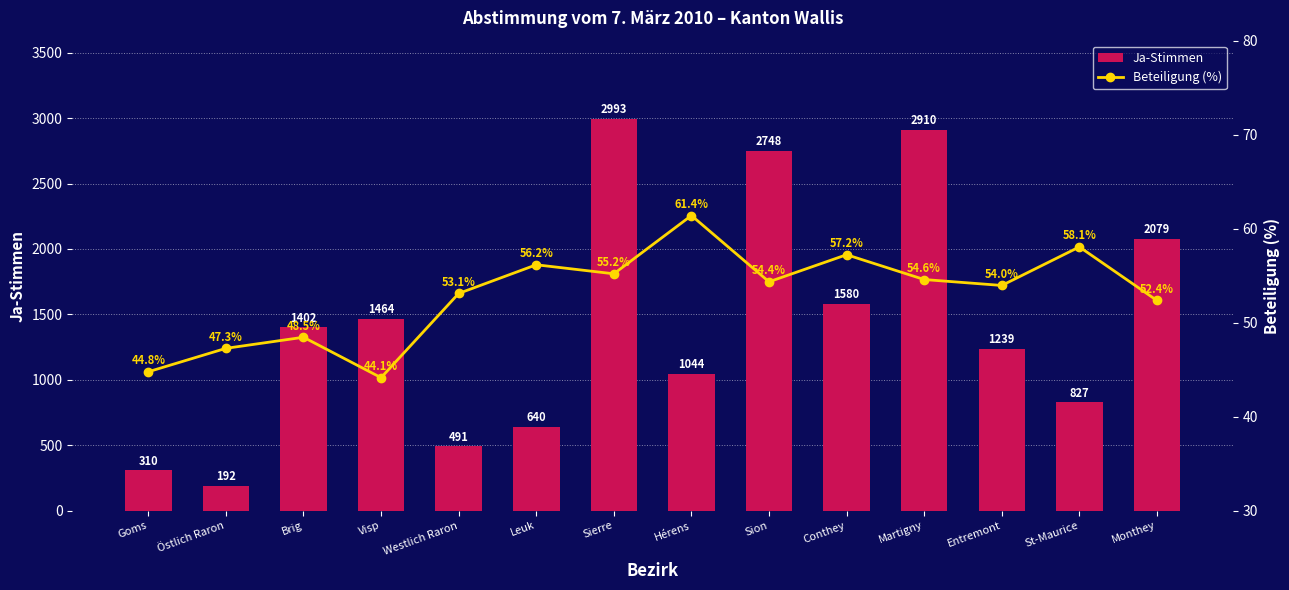

How many data points in Ja-Stimmen are less than 1402?

7